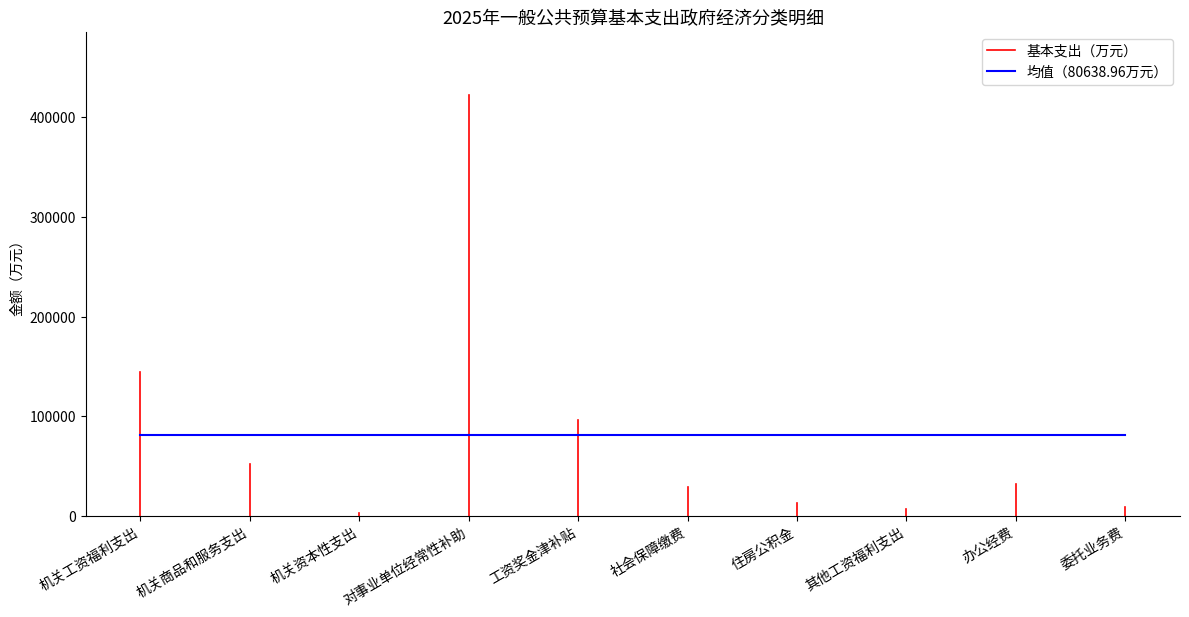

The value at 机关工资福利支出 is 143960.2. True or false?

True